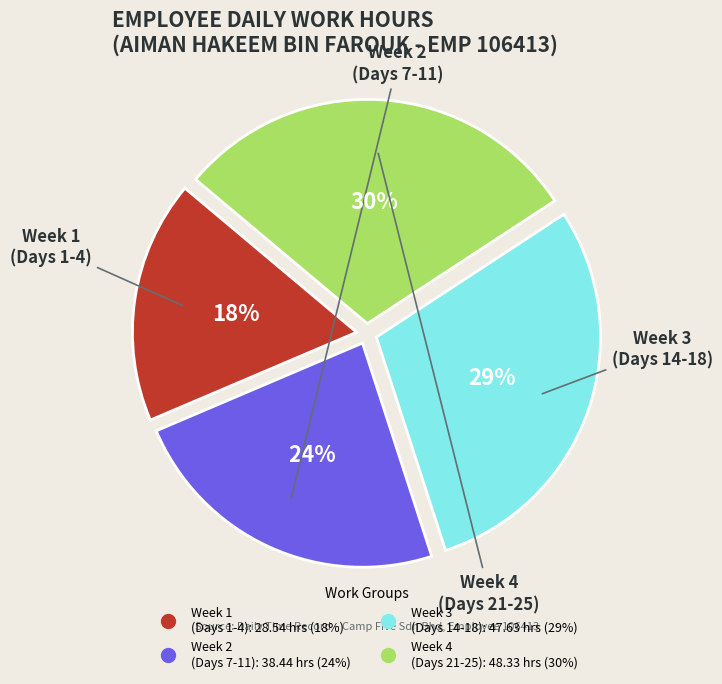

Is there a majority slice in this chart?

No